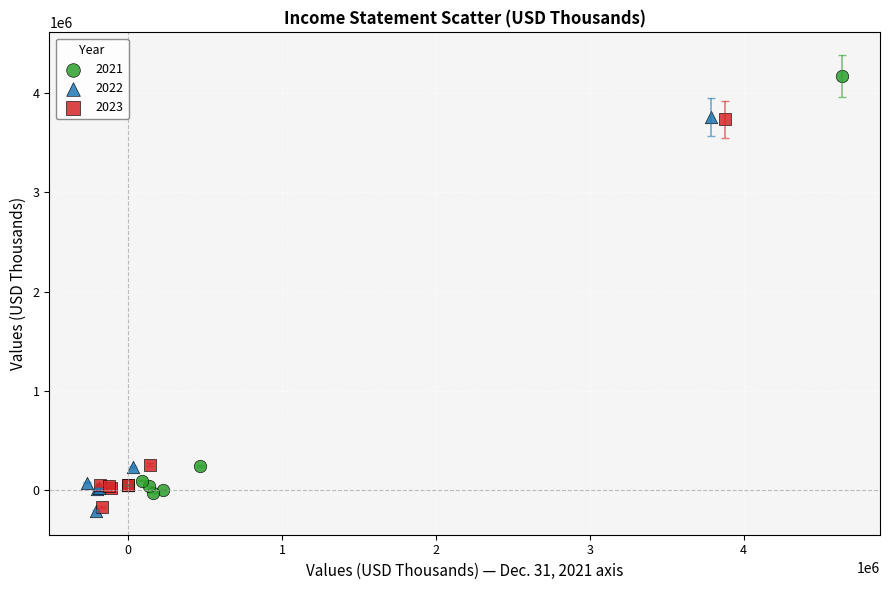

Which series has the largest Y range (max minus min)?

2021